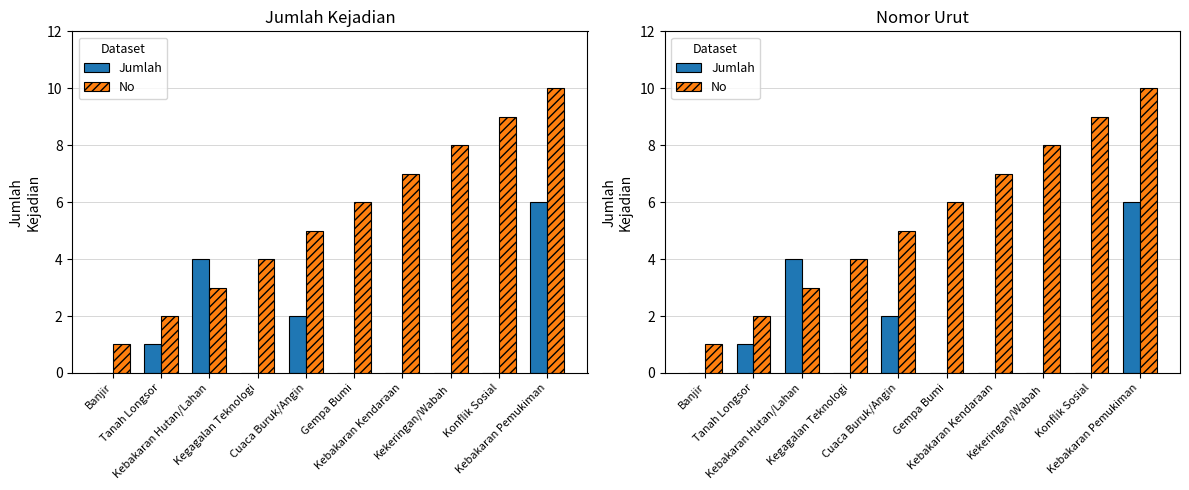

What is the value of the No bar at the 1st from the left?

1